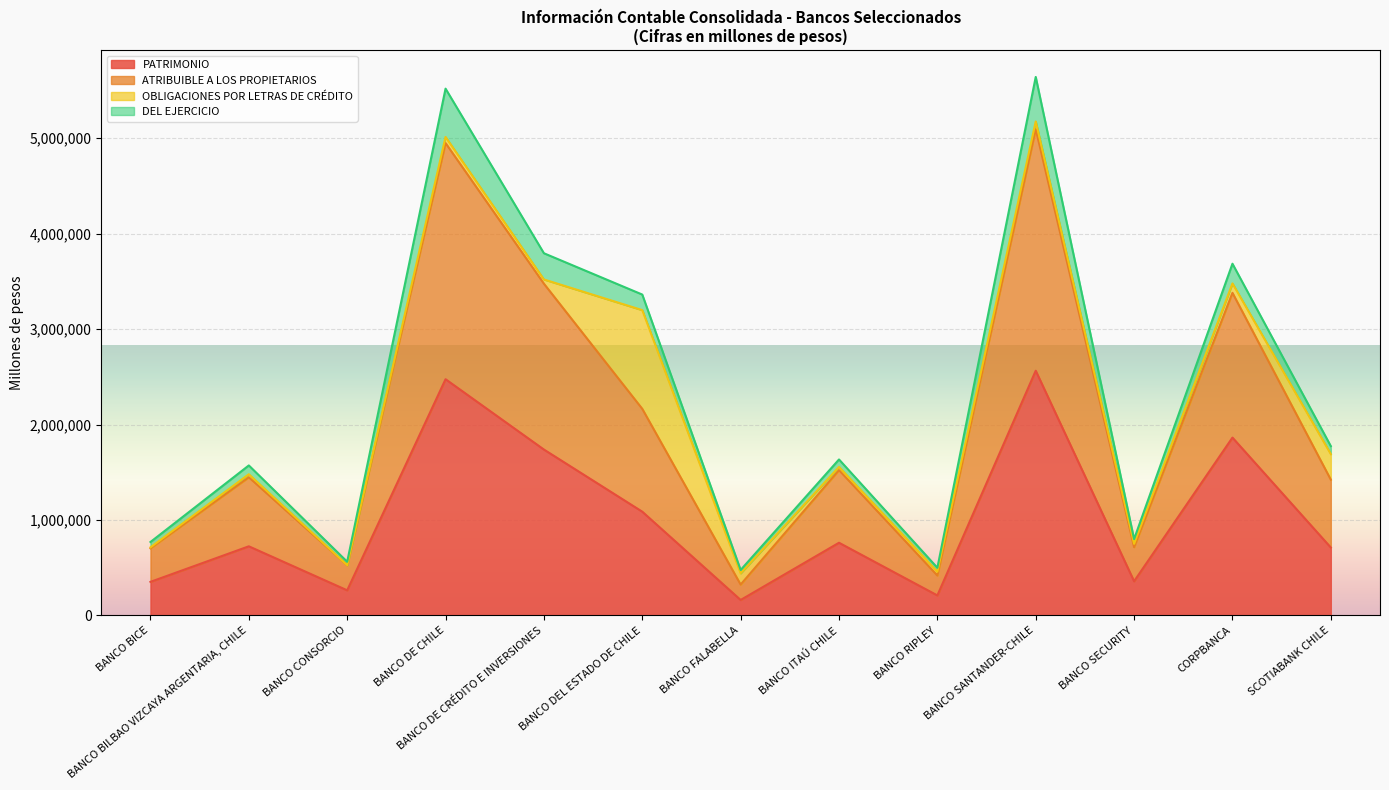

At which category does PATRIMONIO reach its first local peak?

BANCO BILBAO VIZCAYA ARGENTARIA, CHILE